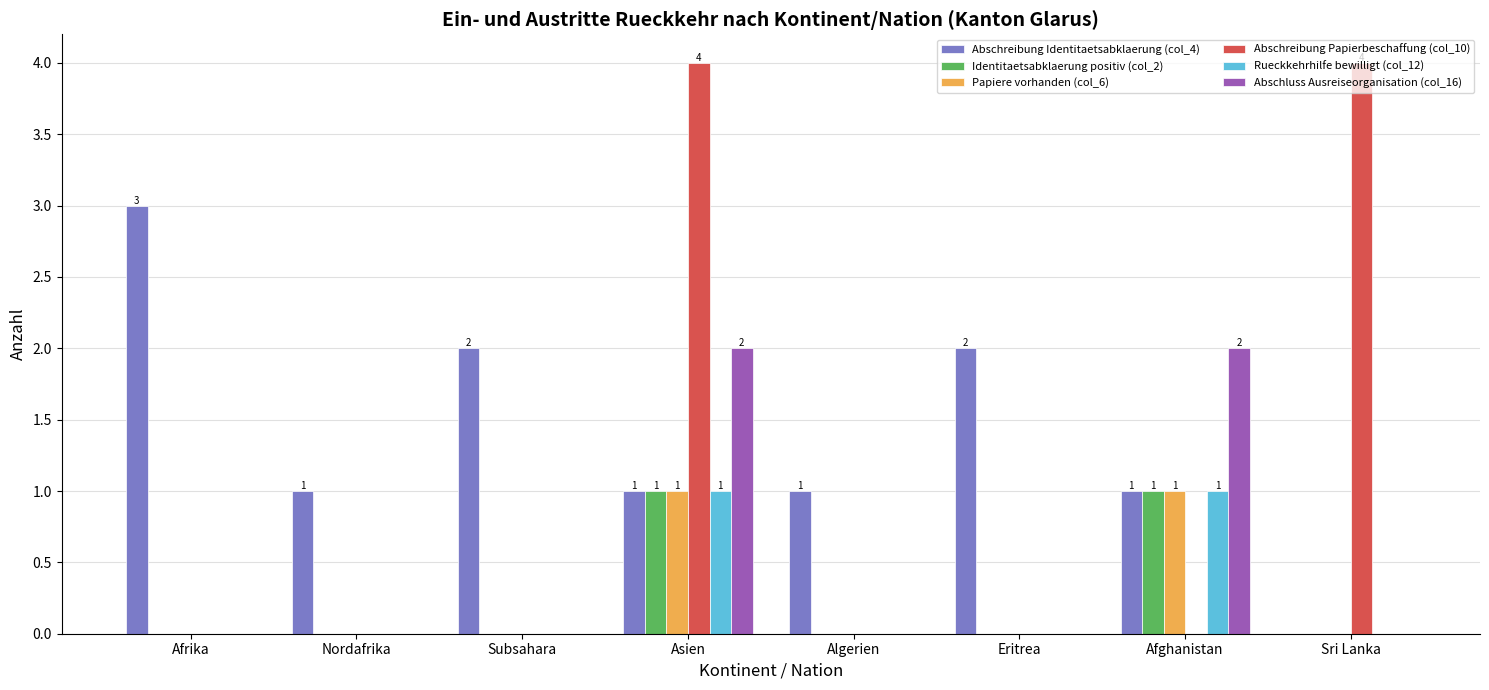

At which label does Abschreibung Identitaetsabklaerung (col_4) reach its peak?

Afrika